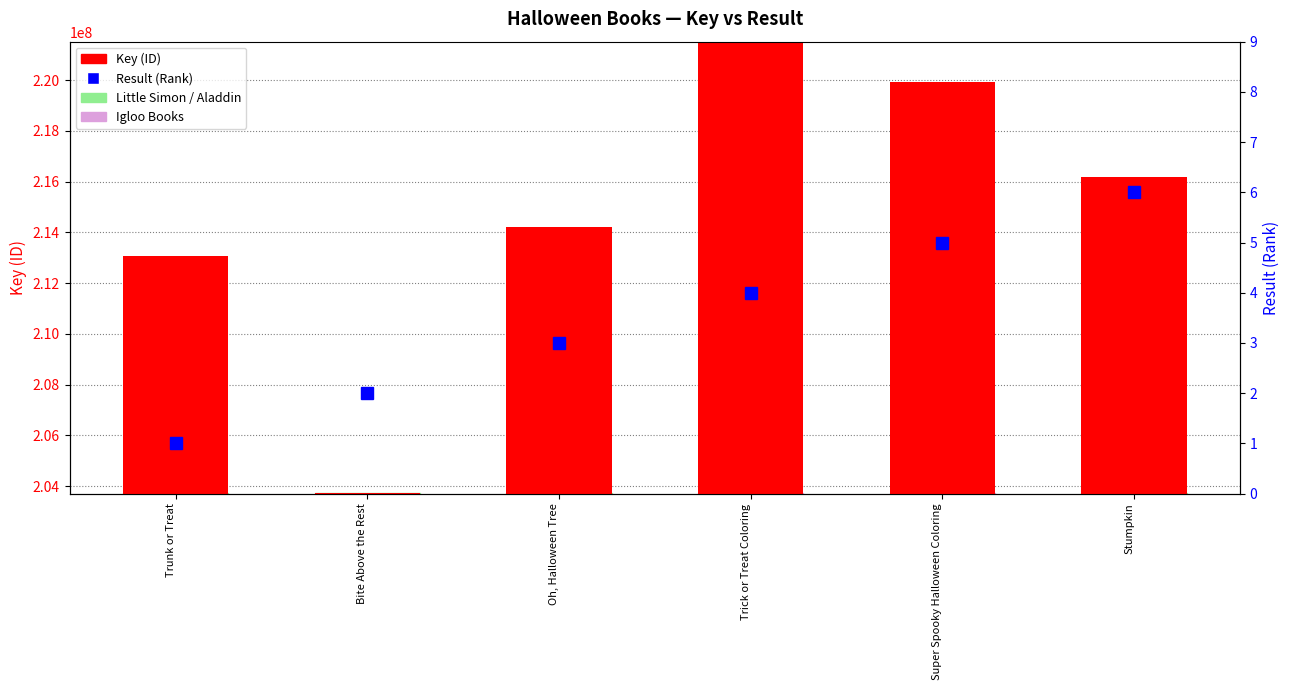

Reading right to left, list all the values displayed in this chart.

Key (ID): Stumpkin=216188620	Super Spooky Halloween Coloring=219929752	Trick or Treat Coloring=221490053	Oh, Halloween Tree=214225228	Bite Above the Rest=203726577	Trunk or Treat=213075537
Result (Rank): Stumpkin=6	Super Spooky Halloween Coloring=5	Trick or Treat Coloring=4	Oh, Halloween Tree=3	Bite Above the Rest=2	Trunk or Treat=1